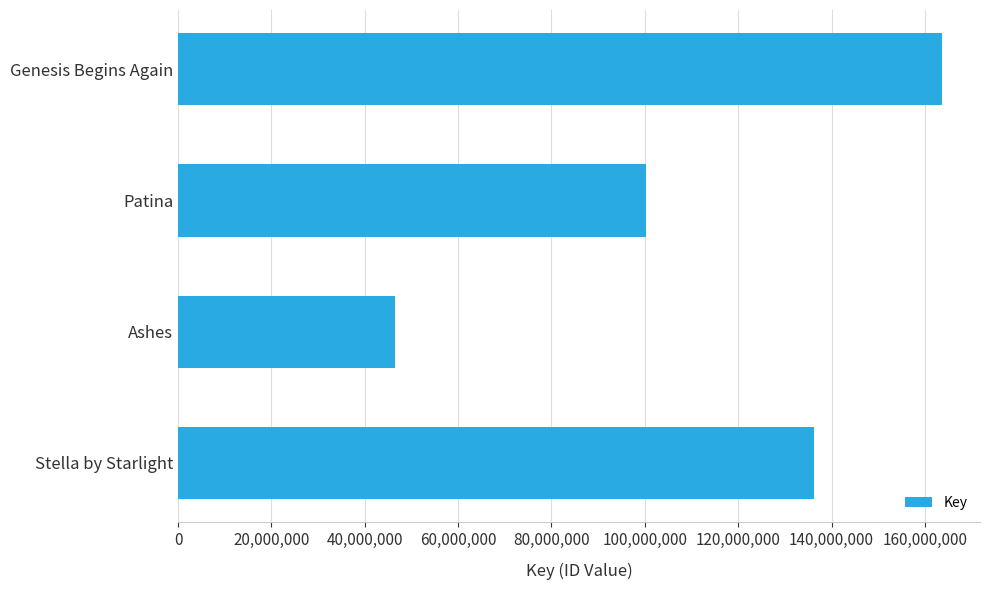

Between Ashes and Genesis Begins Again, which is larger?

Genesis Begins Again